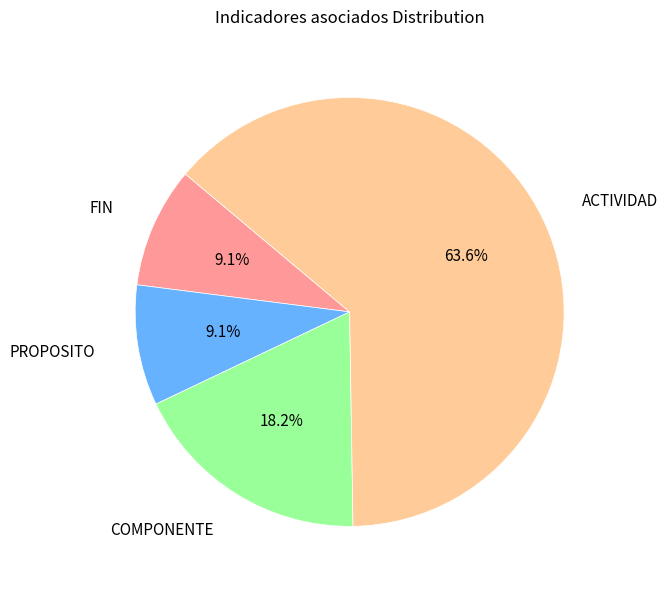

Is there a majority slice in this chart?

Yes